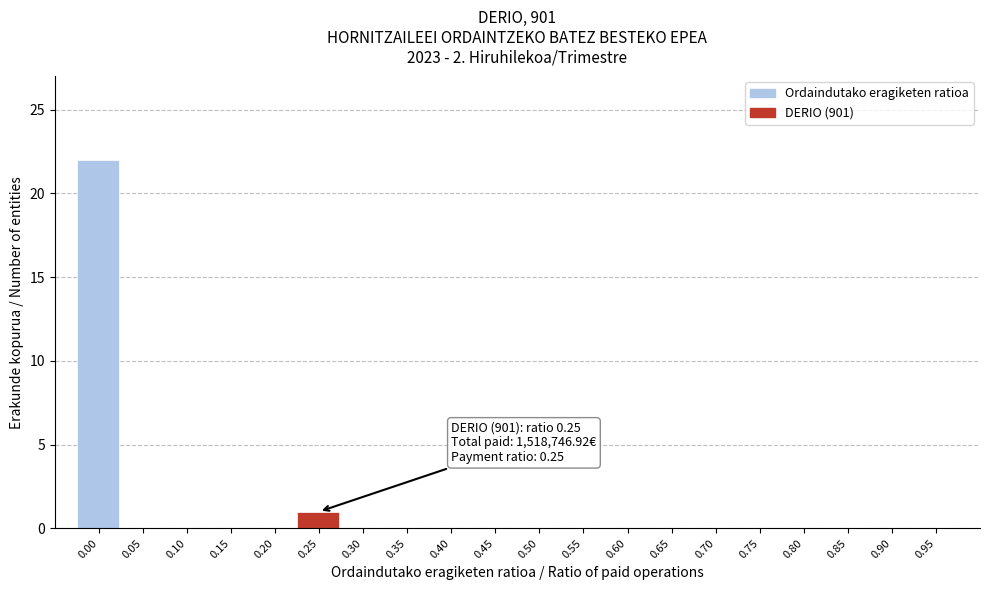

Reading right to left, list all the values displayed in this chart.

0.95=0	0.90=0	0.85=0	0.80=0	0.75=0	0.70=0	0.65=0	0.60=0	0.55=0	0.50=0	0.45=0	0.40=0	0.35=0	0.30=0	0.25=1	0.20=0	0.15=0	0.10=0	0.05=0	0.00=22